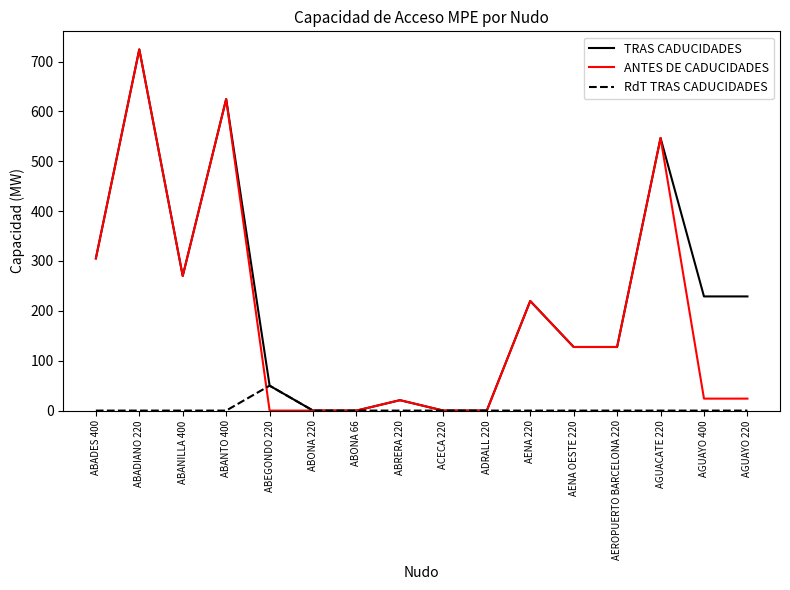

What is the sum of all TRAS CADUCIDADES values?

3474.5